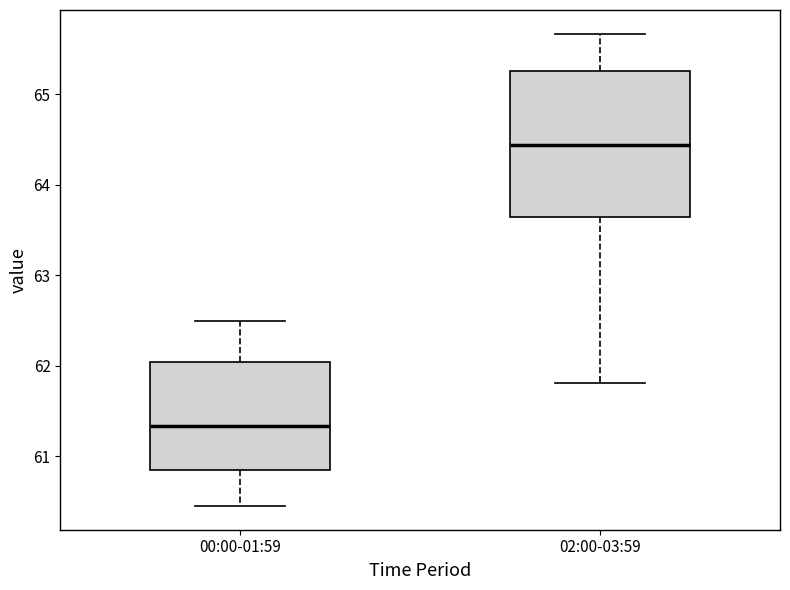

Reading left to right, read every box against the y-axis: the position of its median line, the range the box covers, and the ends of its whiskers. The values are not printed on the chart, so give them approximately, as read against the axis.

00:00-01:59: median 61.3, box 60.8 to 62.0, whiskers 60.5 to 62.5
02:00-03:59: median 64.4, box 63.6 to 65.3, whiskers 61.8 to 65.7